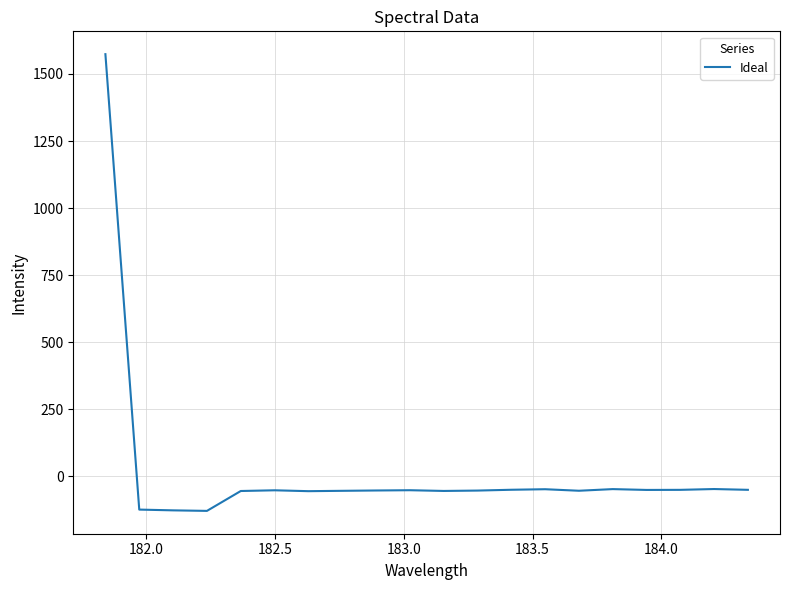

What is the difference between the maximum and minimum values?

1702.6